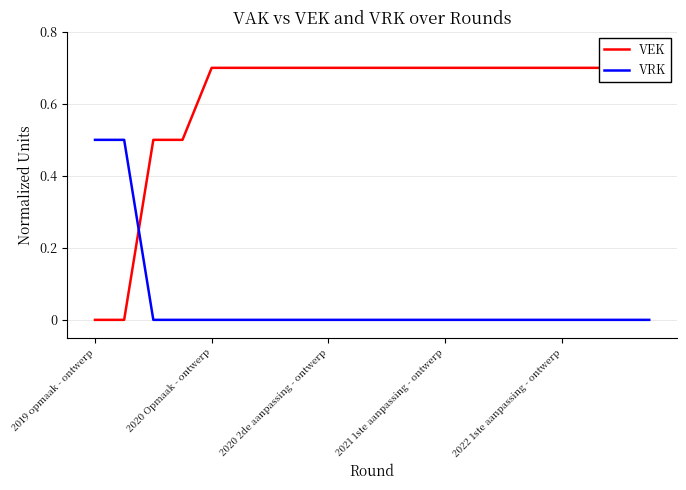

Between 15 and 10, which is larger?

15